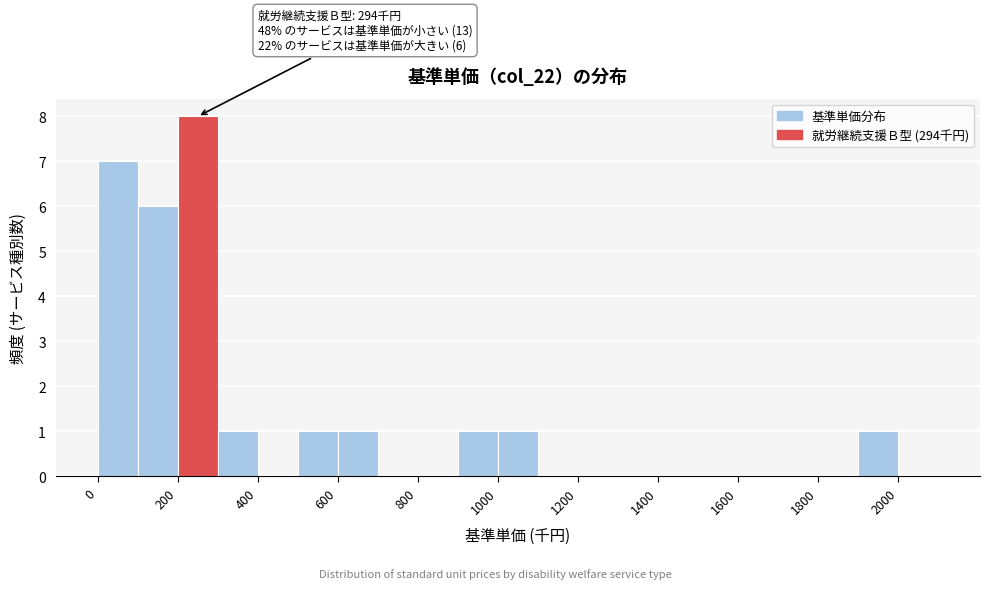

Which range on the x-axis has the tallest bar?

200 to 300